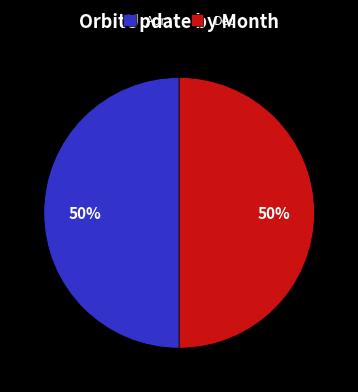

Count the number of slices in the pie.

2